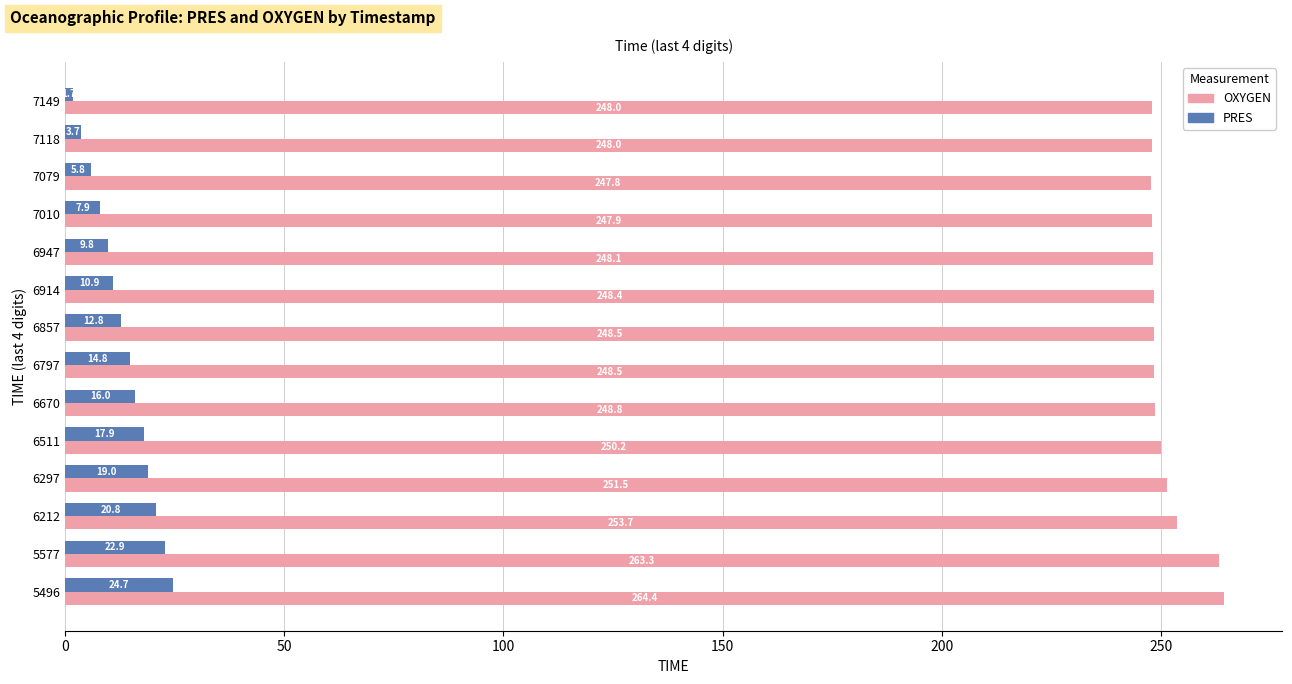

What is the maximum value shown in the chart?

264.4